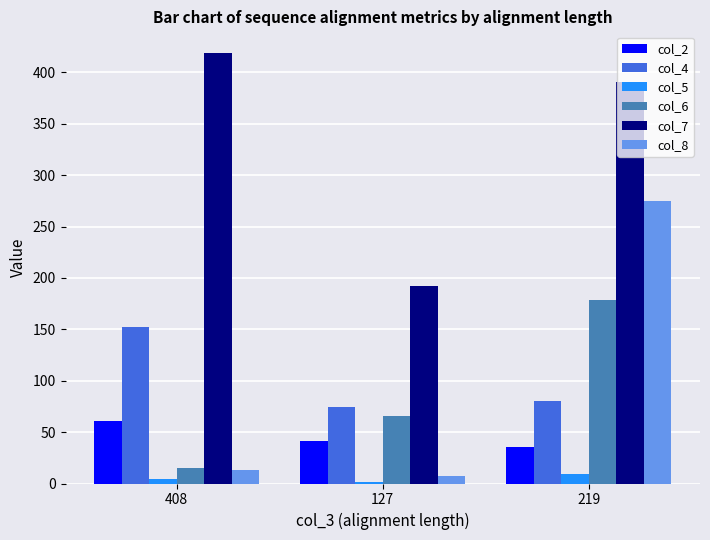

Which series changed the most between 408 and 219?

col_8